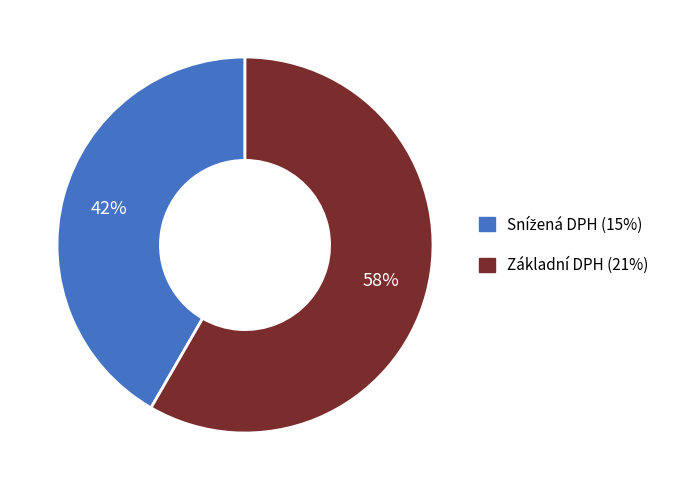

What percentage is the Základní DPH (21%) slice, to the nearest percent?

58%